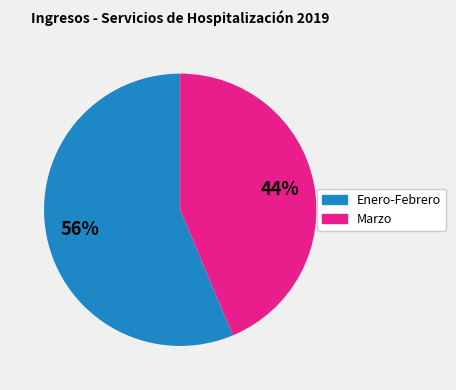

To the nearest percent, what is the average slice percentage?

50%